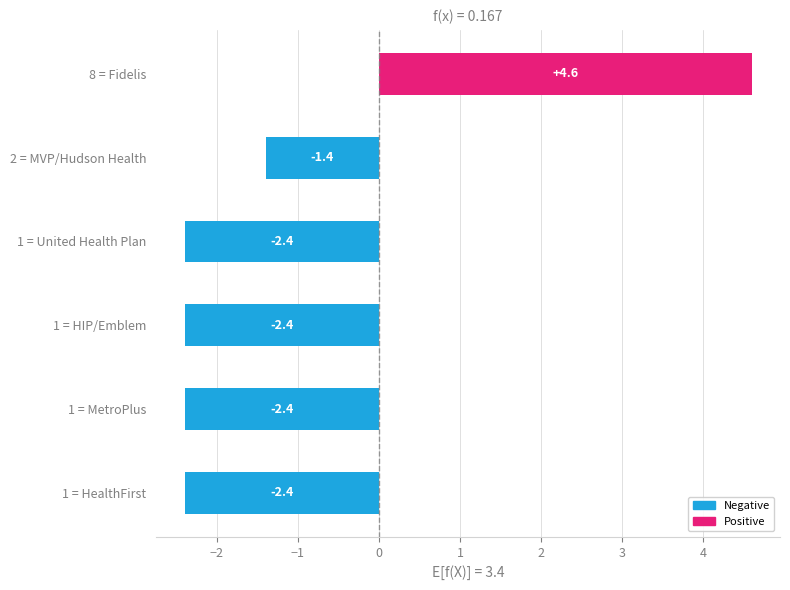

At which label is the value closest to 1?

2 = MVP/Hudson Health